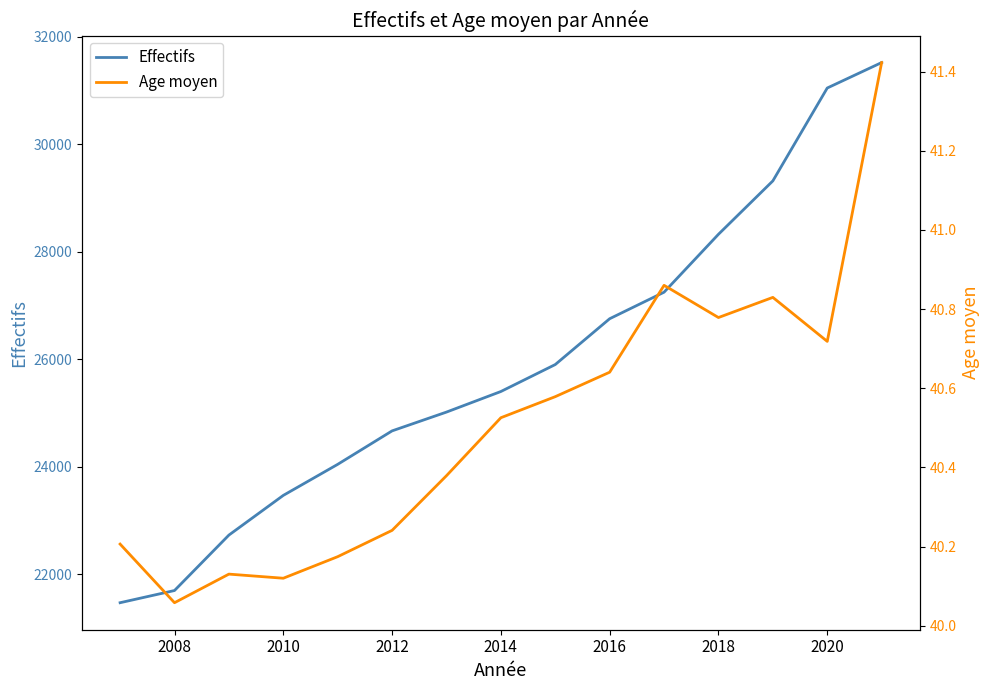

List the series in order of their peak value, lowest first.

Age moyen, Effectifs